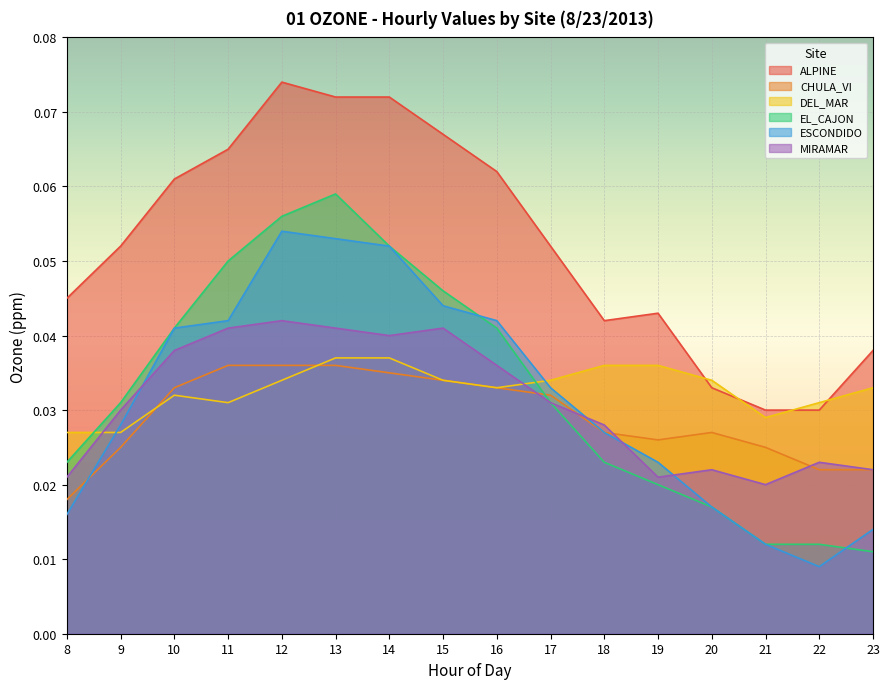

True or false: EL_CAJON and ALPINE cross at least once.

False